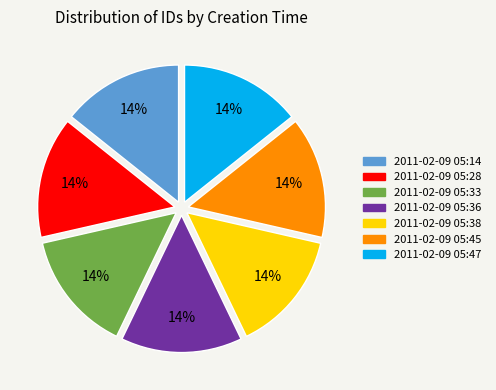

What percentage is the 2011-02-09 05:45 slice, to the nearest percent?

14%